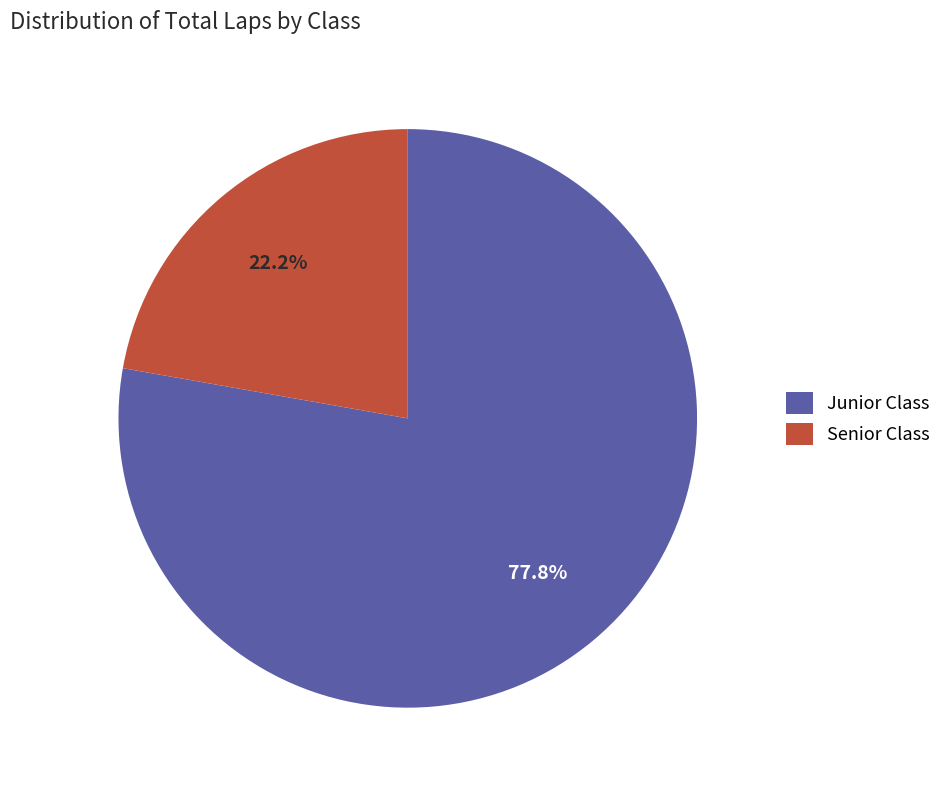

How many segments does this pie chart have?

2